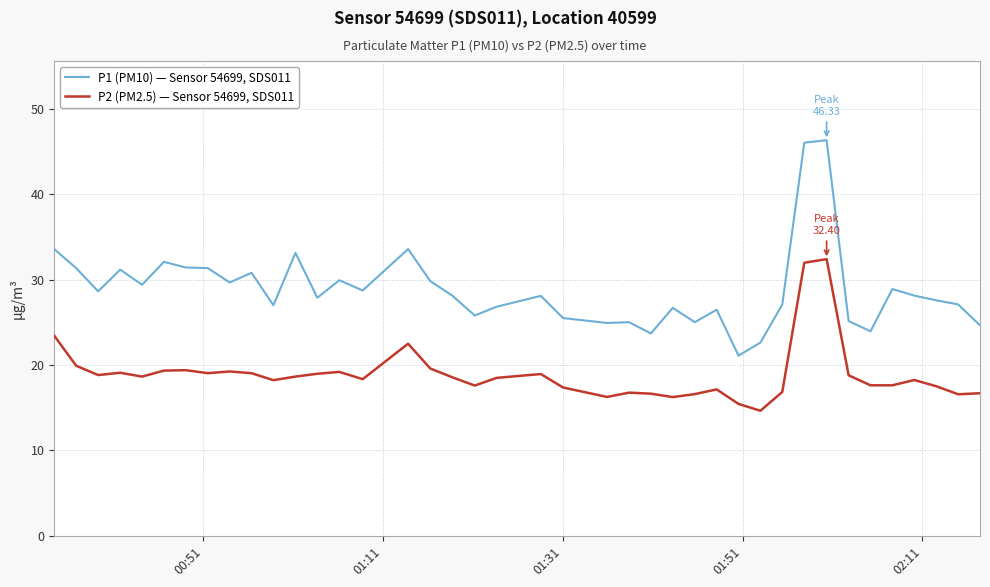

Which series has the largest range (max minus min)?

P1 (PM10) — Sensor 54699, SDS011